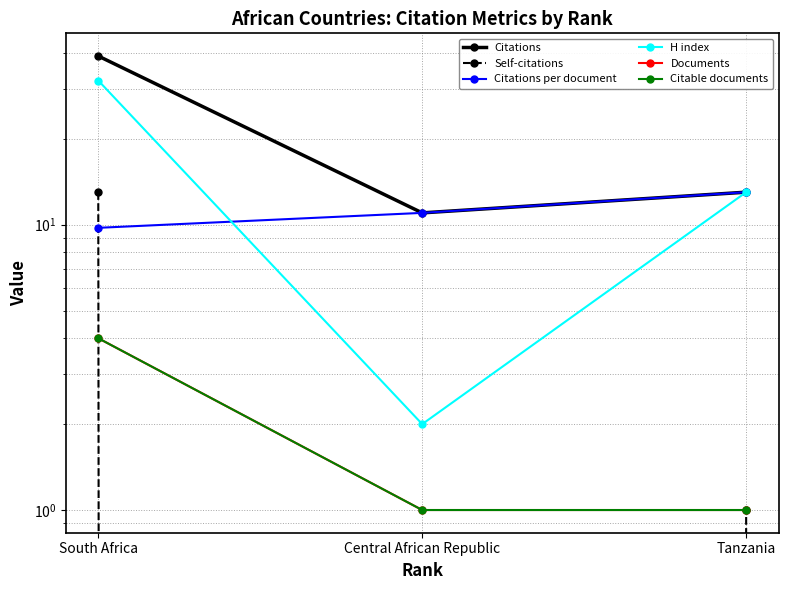

Is this an area chart (filled region under the line)?

No